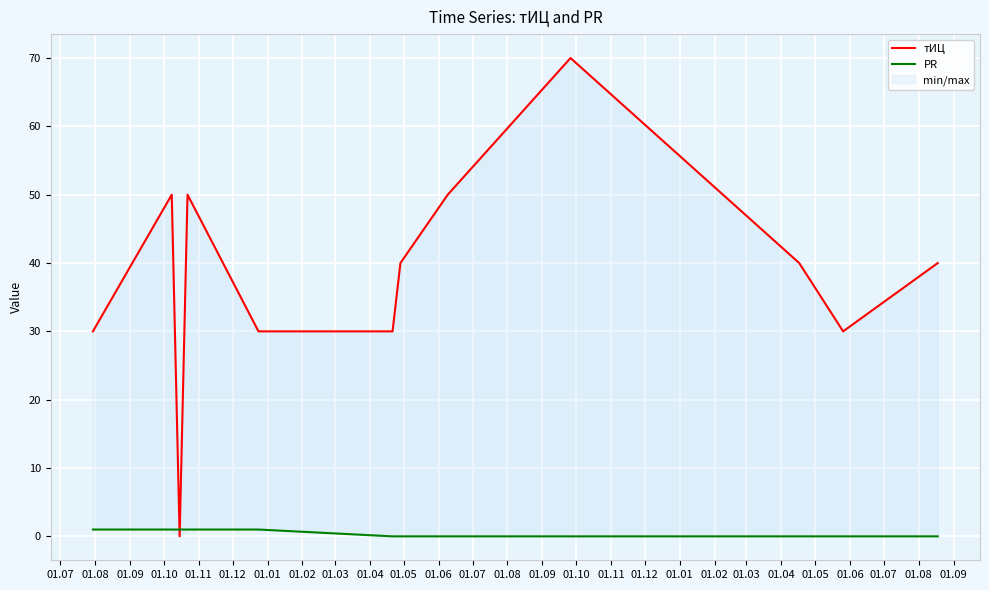

What position from the left is 01.07?

1